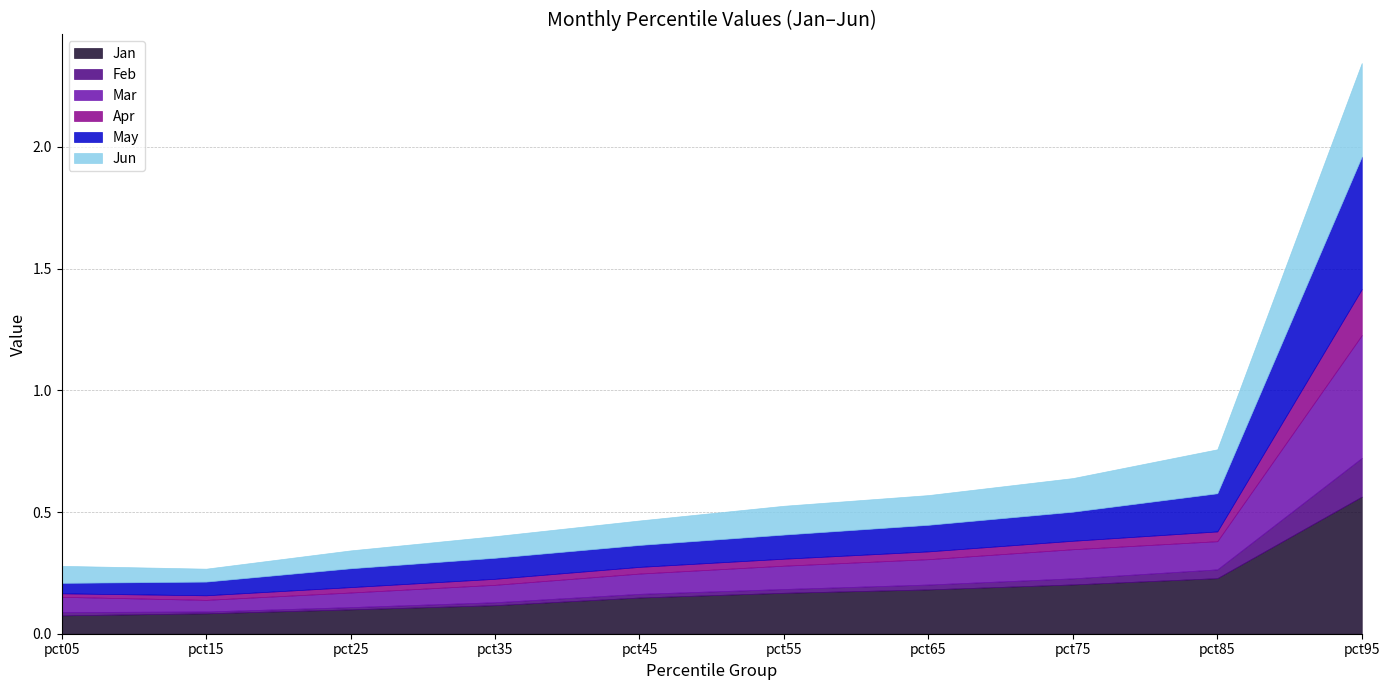

At which category is the sum across all series the highest?

pct95